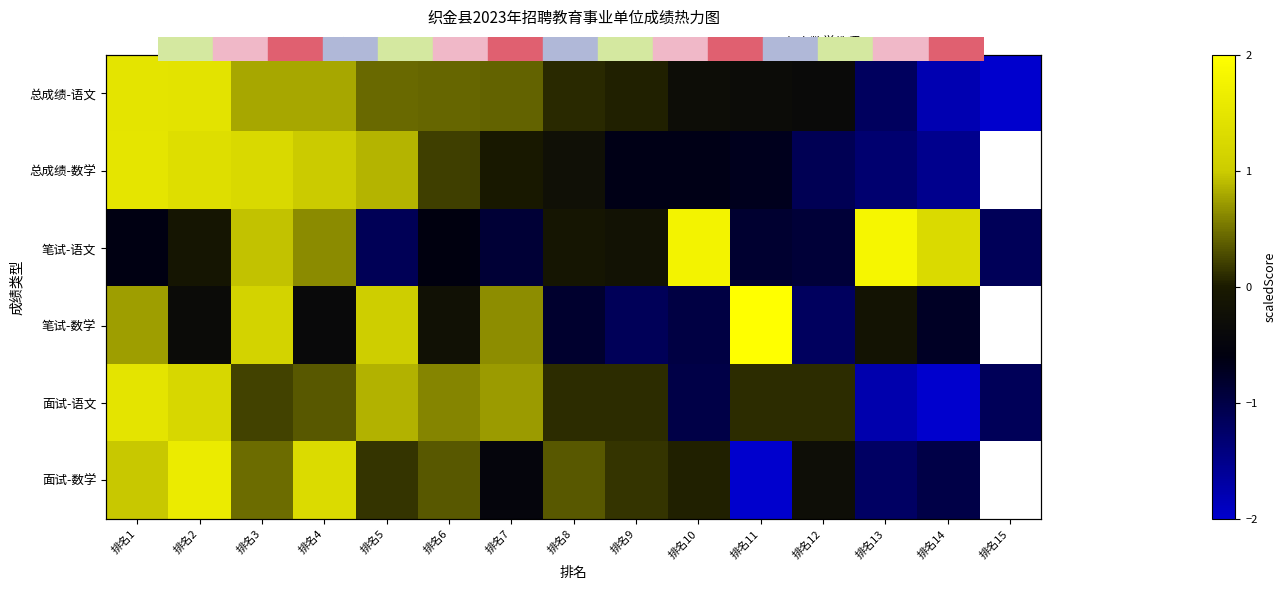

What is the spread (max minus min) of values at 排名8?

1.2